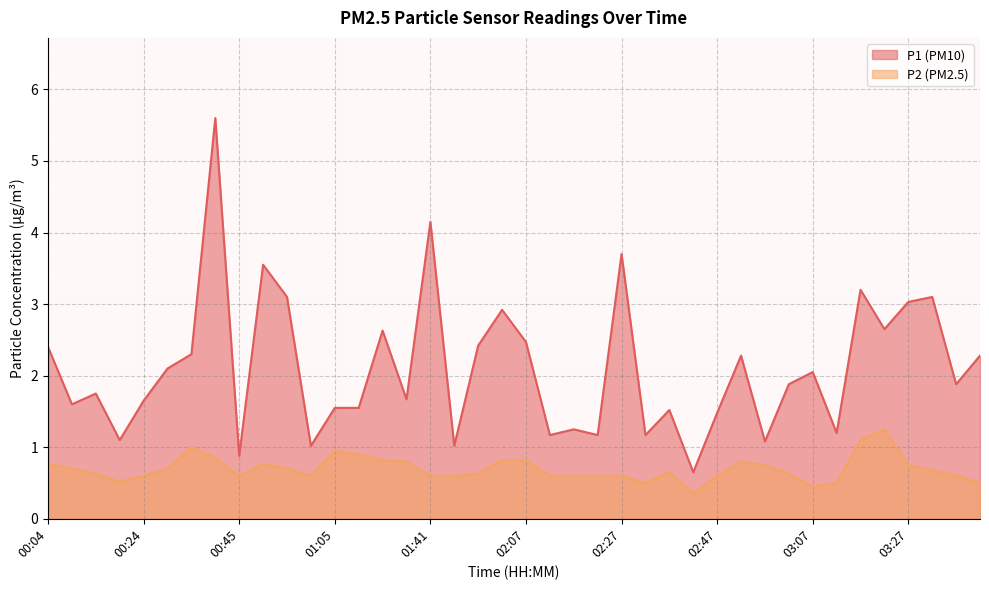

What is the approximate value of P1 at 03:43?

2.3